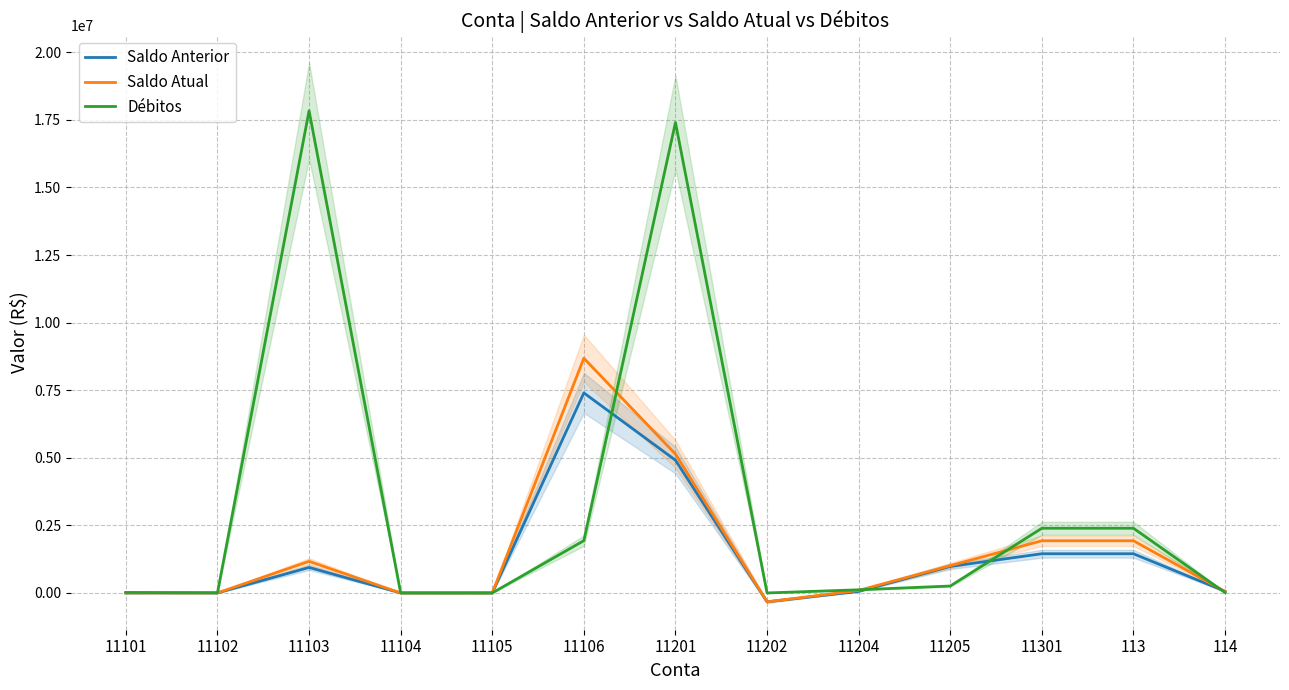

The Débitos series shows 4167526.3 at 113. True or false?

False